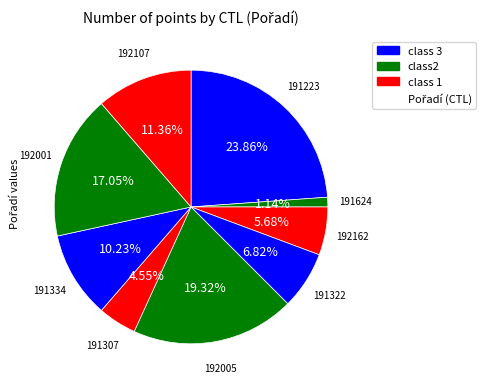

Does any single category account for the majority?

No